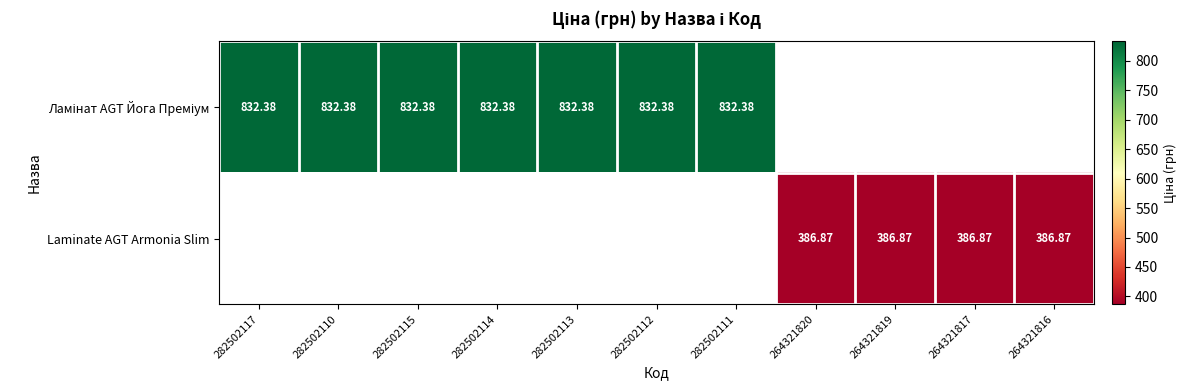

At which label does Ламінат AGT Йога Преміум reach its peak?

282502117